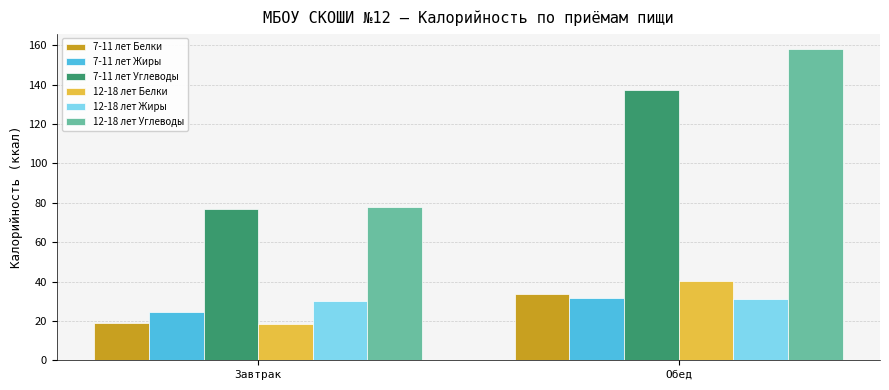

At which label does 7-11 лет Углеводы first exceed 137?

Обед